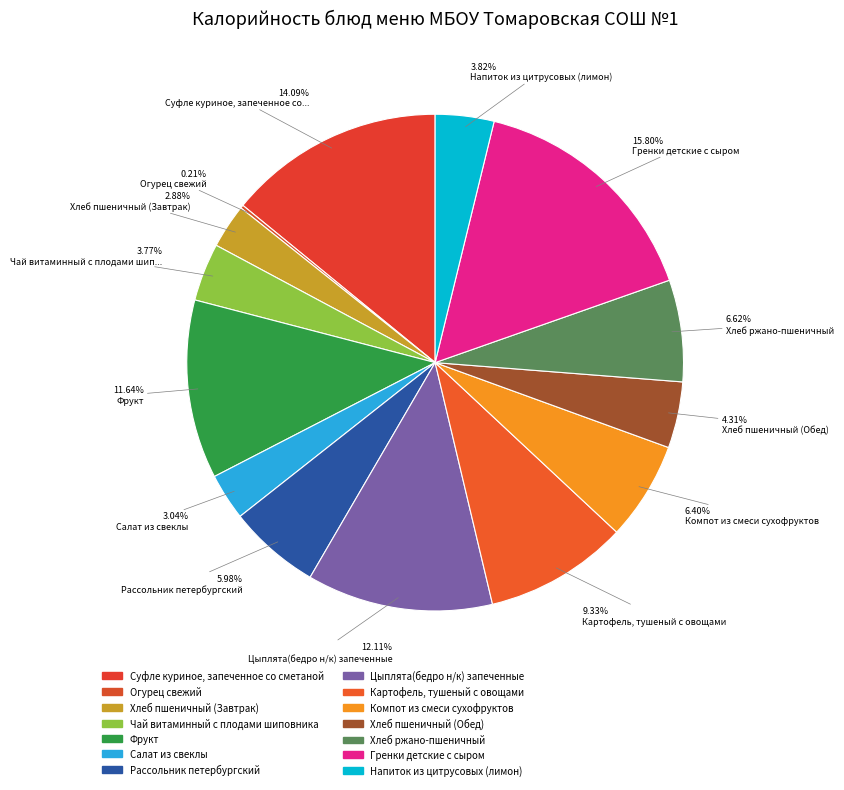

Is there a majority slice in this chart?

No